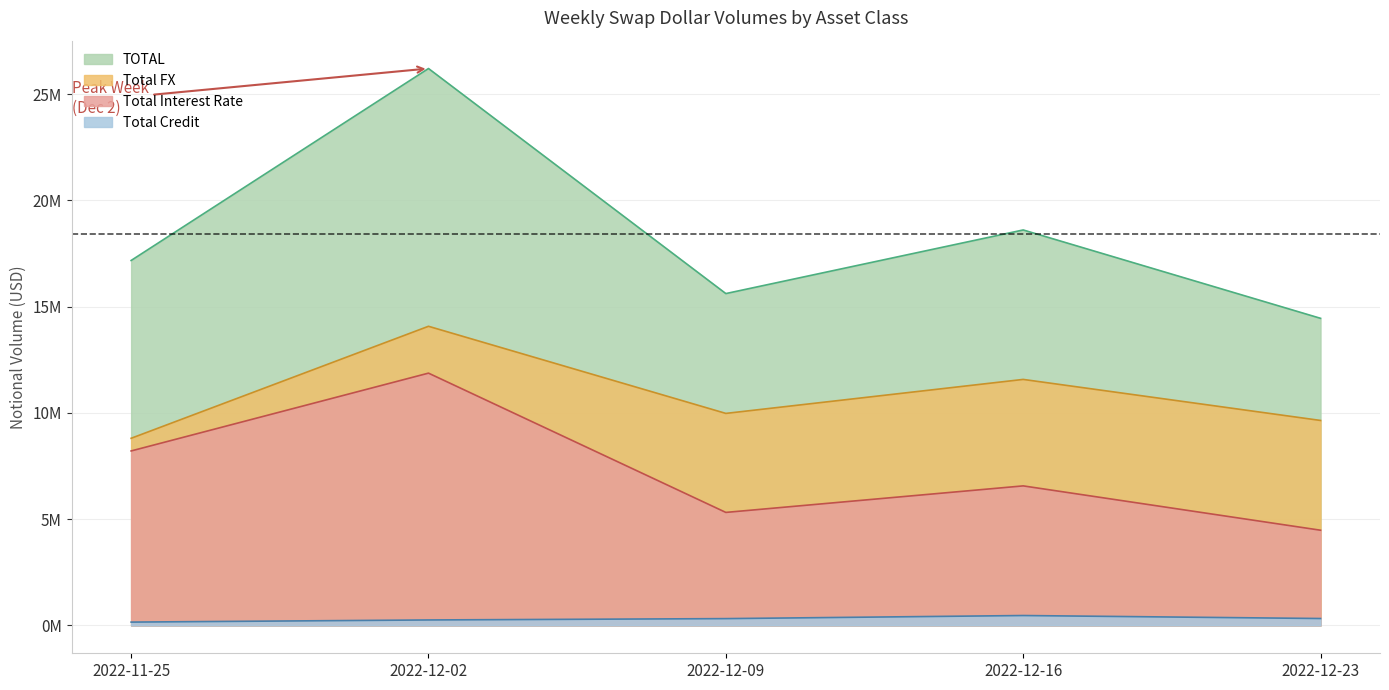

Is the value of Total Credit at 2022-12-02 greater than the value of Total Interest Rate at 2022-12-23?

No